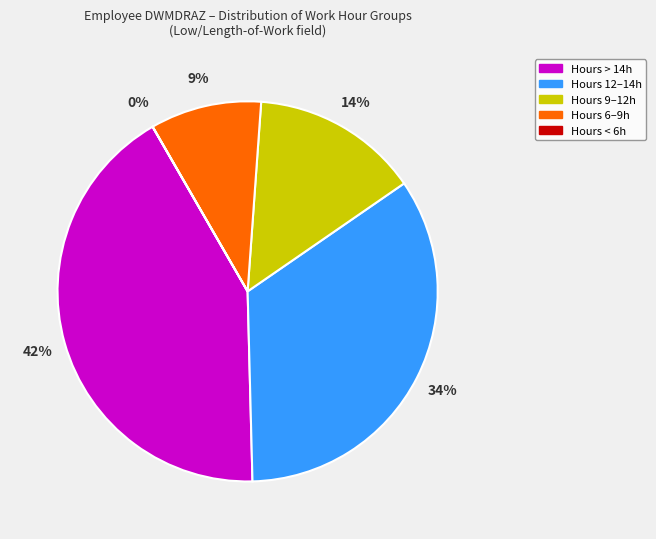

What is the largest slice in the pie chart?

Hours > 14h